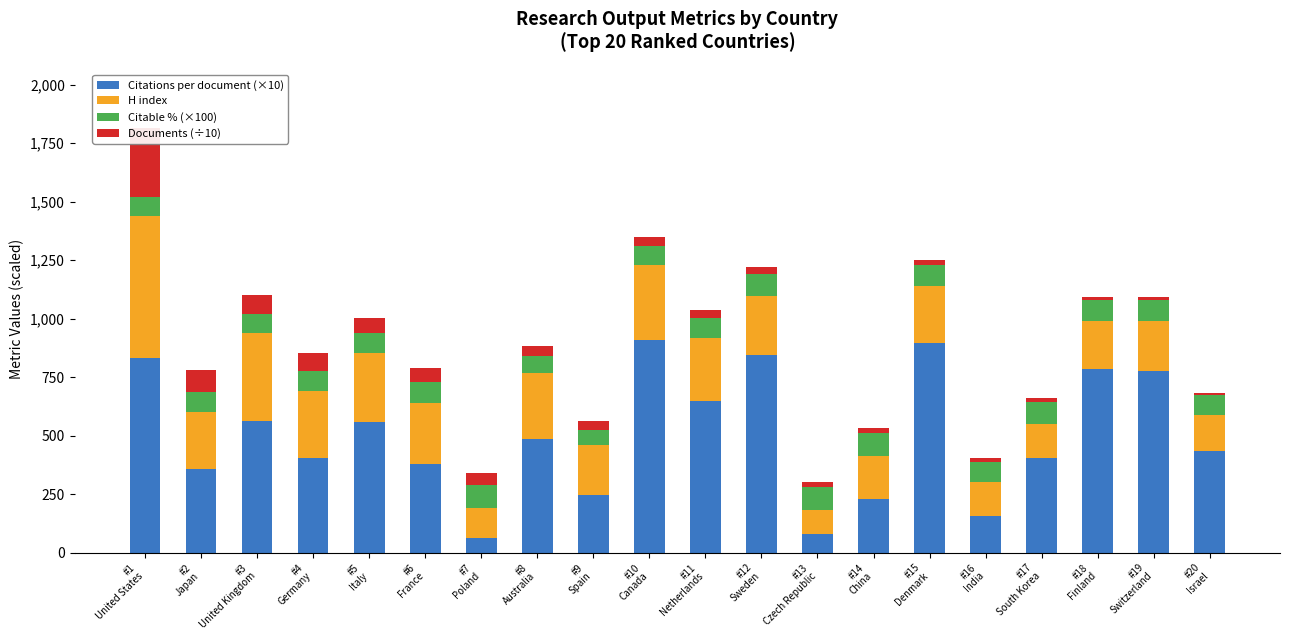

Reading left to right, list all the values displayed in this chart.

Citations per document (×10): 829.4	358.8	562.8	402.3	559.3	378.0	62.5	483.8	246.8	906.4	647.9	842.4	80.3	229.4	897.6	154.7	406.0	782.5	774.5	432.7
H index: 609.0	241.0	377.0	290.0	293.0	262.0	127.0	283.0	211.0	322.0	268.0	256.0	102.0	184.0	240.0	146.0	142.0	207.0	215.0	157.0
Citable % (×100): 83.0	86.0	80.0	82.0	86.0	87.0	98.0	75.0	65.0	82.0	86.0	92.0	97.0	99.0	93.0	88.0	97.0	91.0	91.0	82.0
Documents (÷10): 291.0	96.0	83.0	78.0	65.0	63.0	51.0	42.0	41.0	40.0	35.0	28.0	22.0	19.0	18.0	15.0	14.0	12.0	12.0	12.0